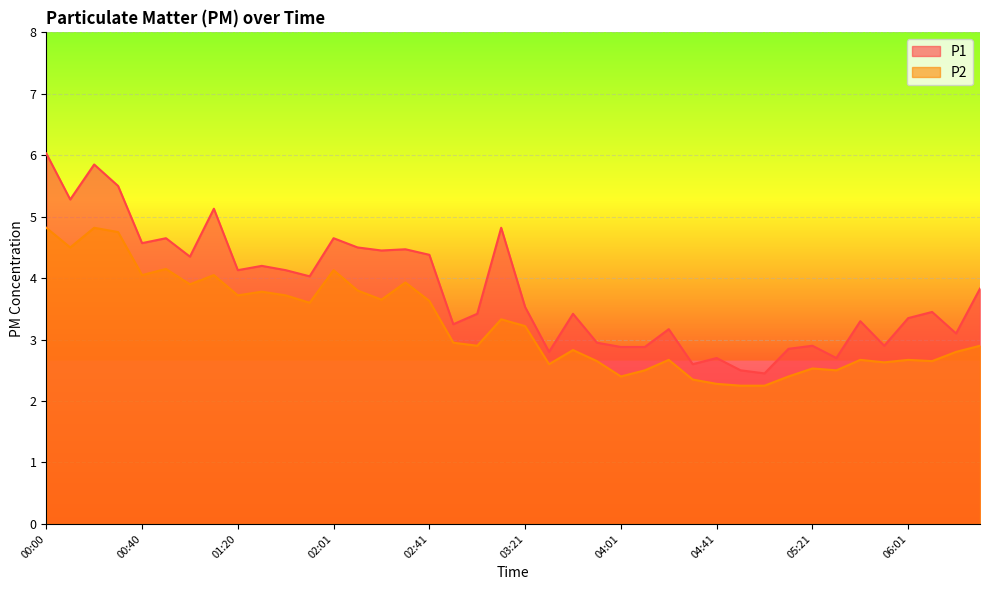

What position from the right is 01:00?

34